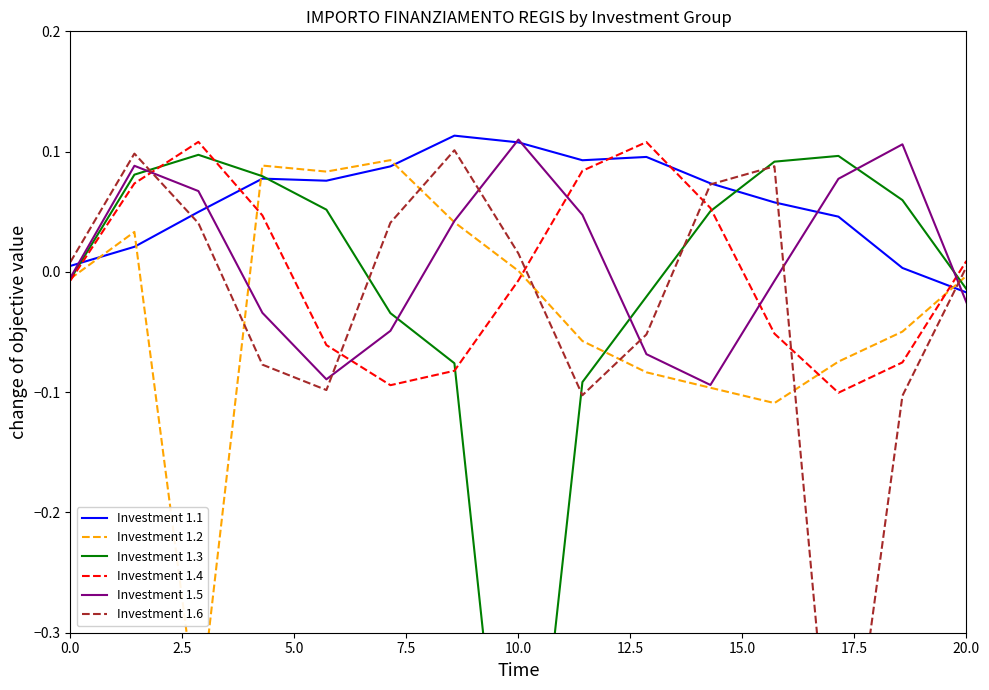

True or false: Investment 1.6 and Investment 1.3 cross at least once.

True